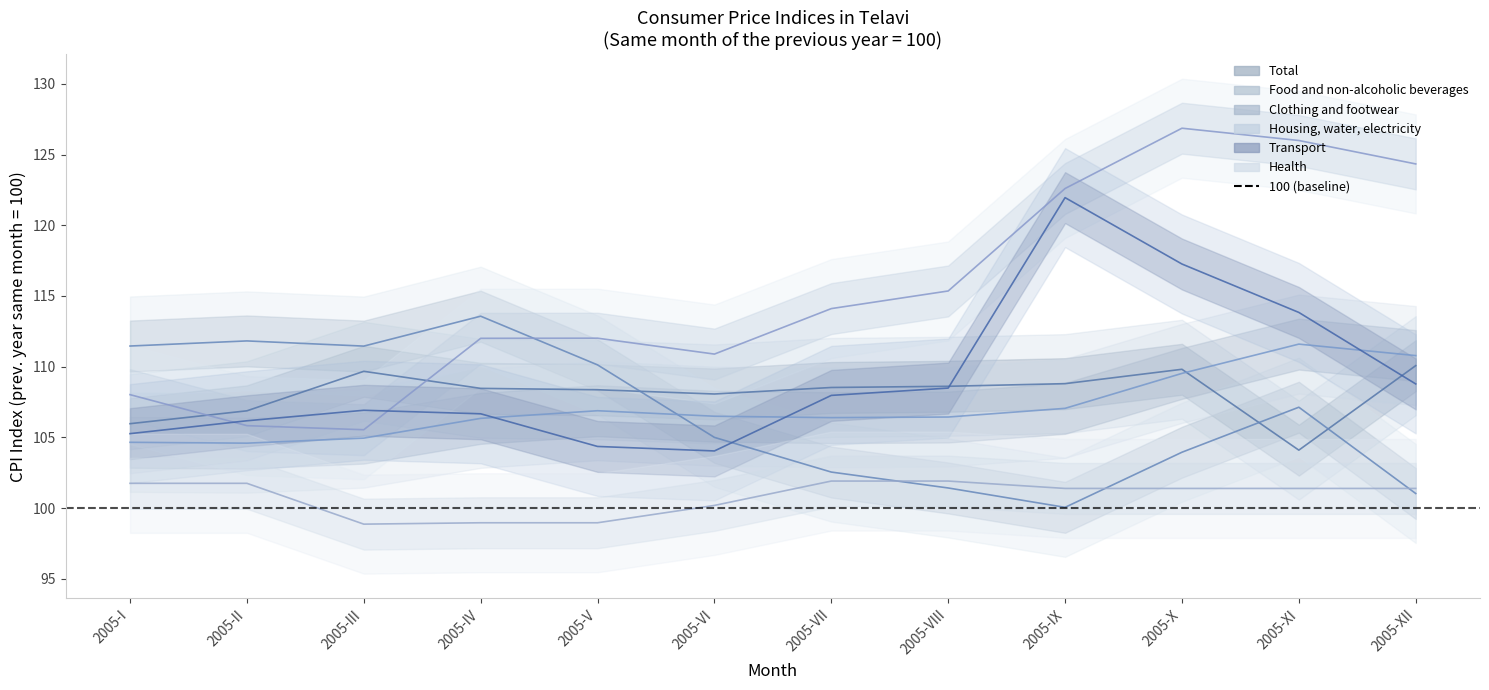

How many categories are shown in the chart?

12